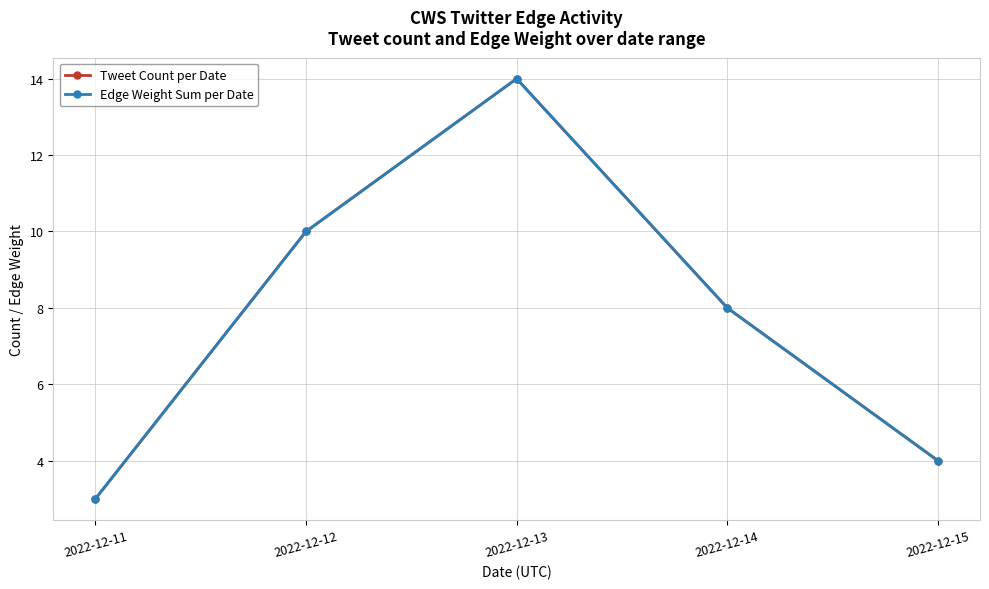

Does the chart have visible grid lines?

Yes